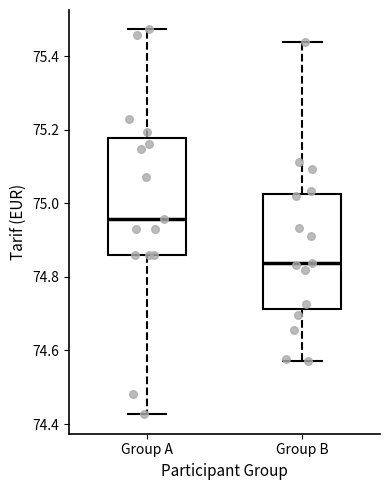

Which box's median line is the lowest?

Group B